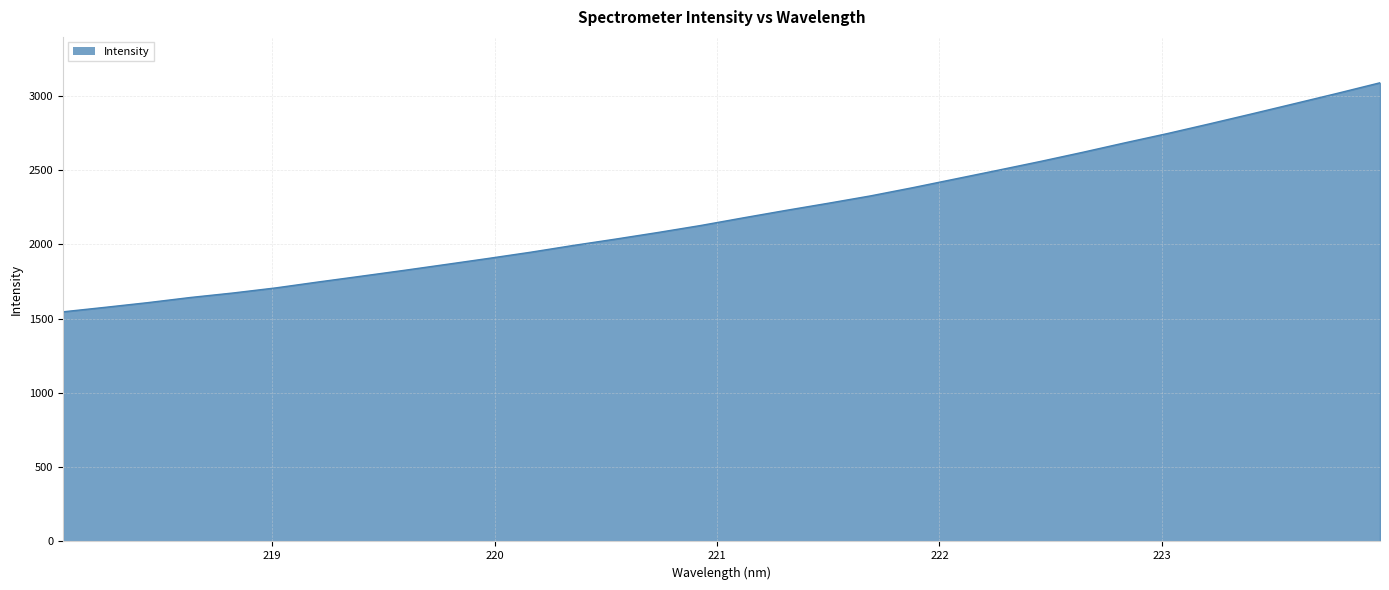

What is the greatest value displayed?

3086.4